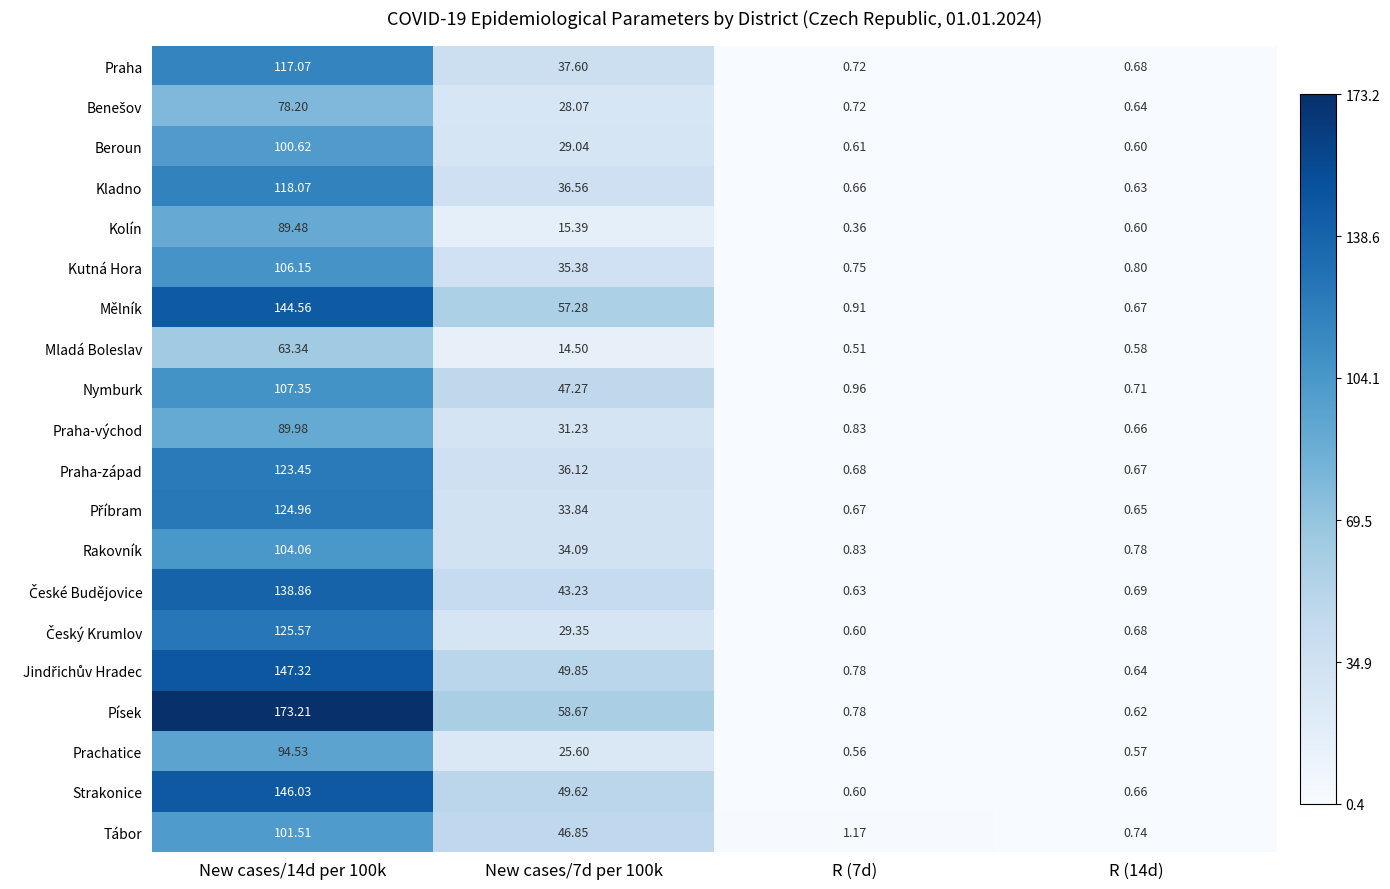

Which series has the largest total across all categories?

Písek